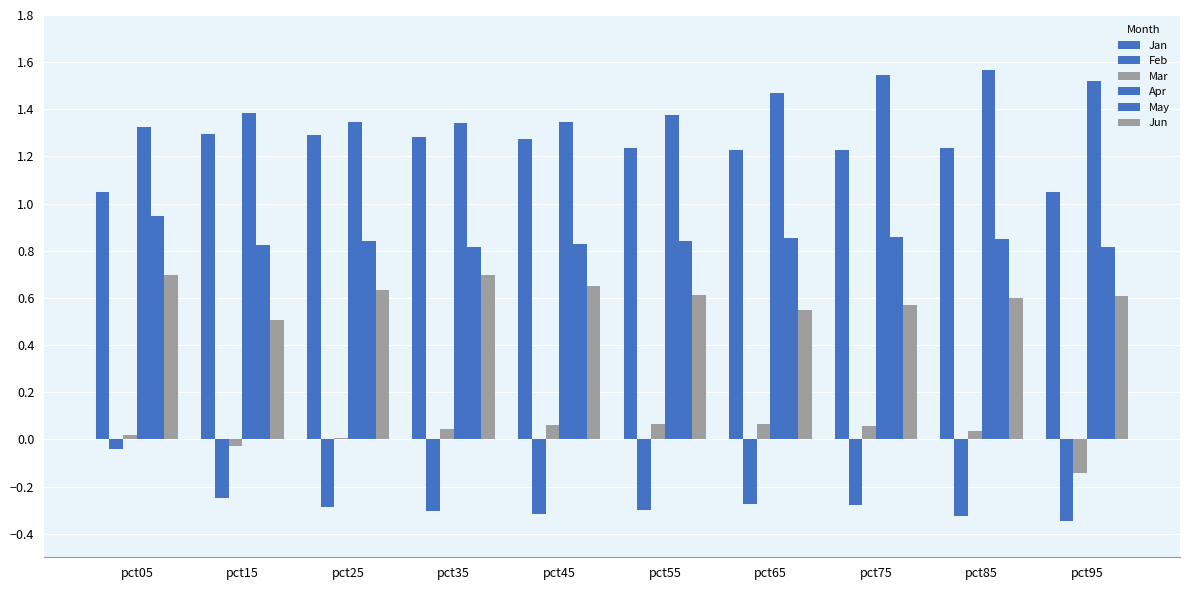

Between pct15 and pct25, which series saw the biggest shift?

Jun